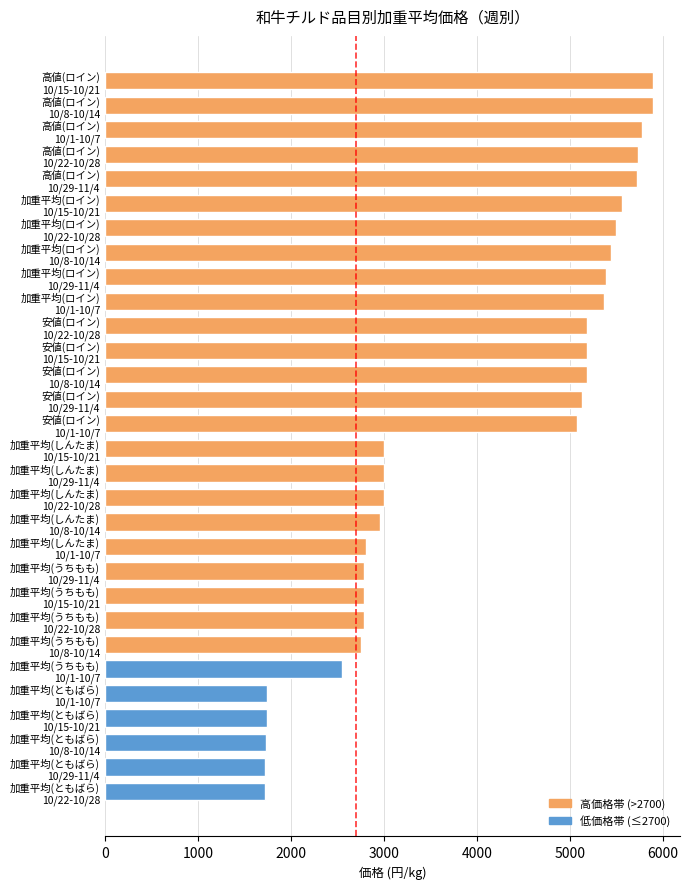

What is the maximum value shown in the chart?

5886.0